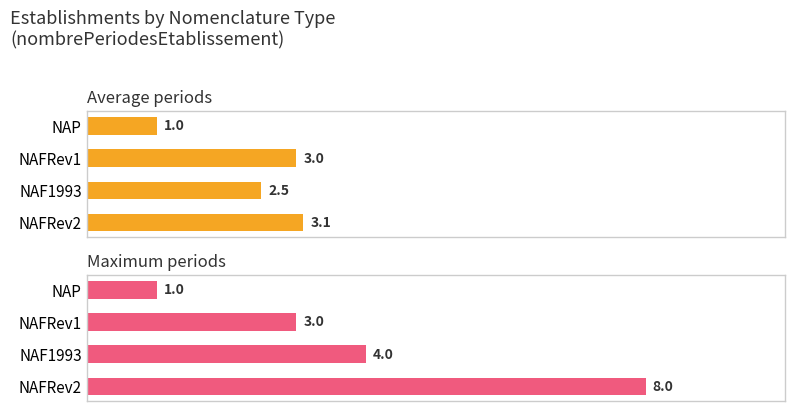

The Average periods series shows 4.5 at NAFRev2. True or false?

False